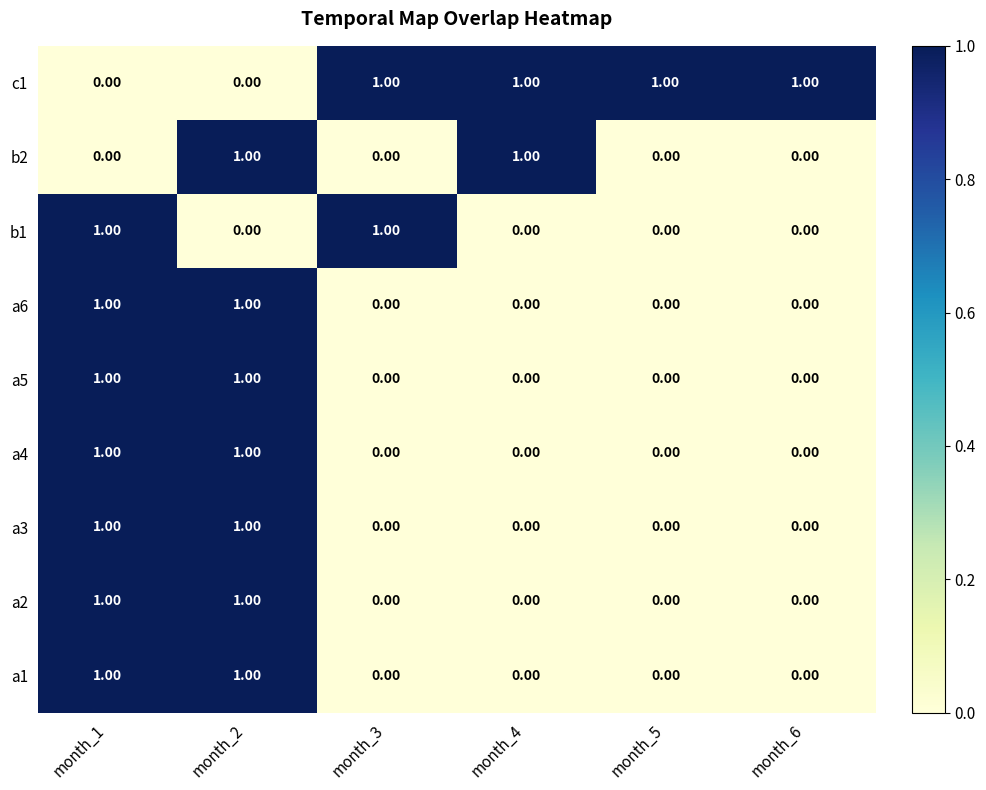

At how many categories does at least one series exceed 0?

6